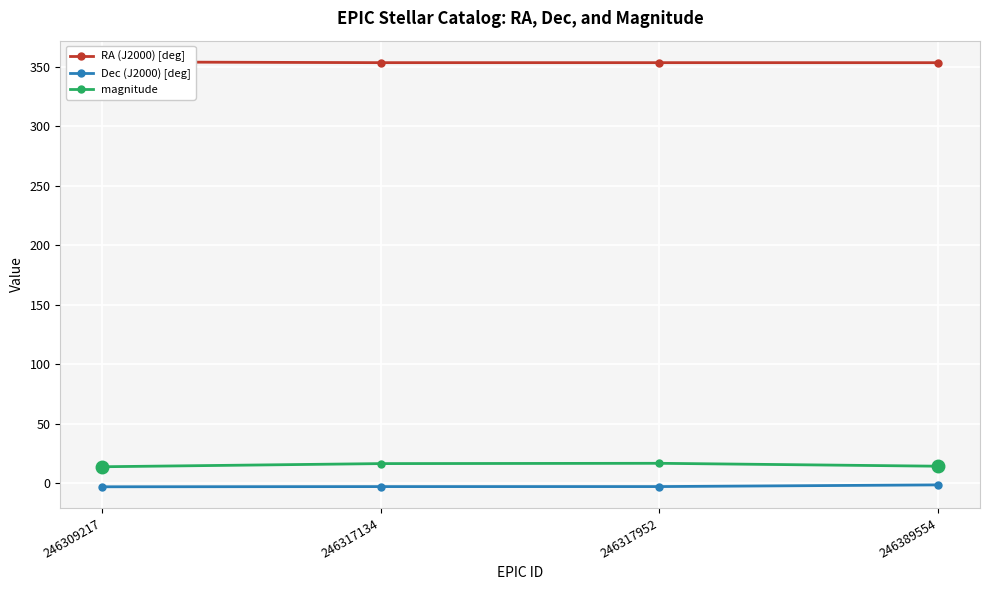

Rank the series at 246389554 from highest to lowest value.

RA (J2000) [deg], magnitude, Dec (J2000) [deg]